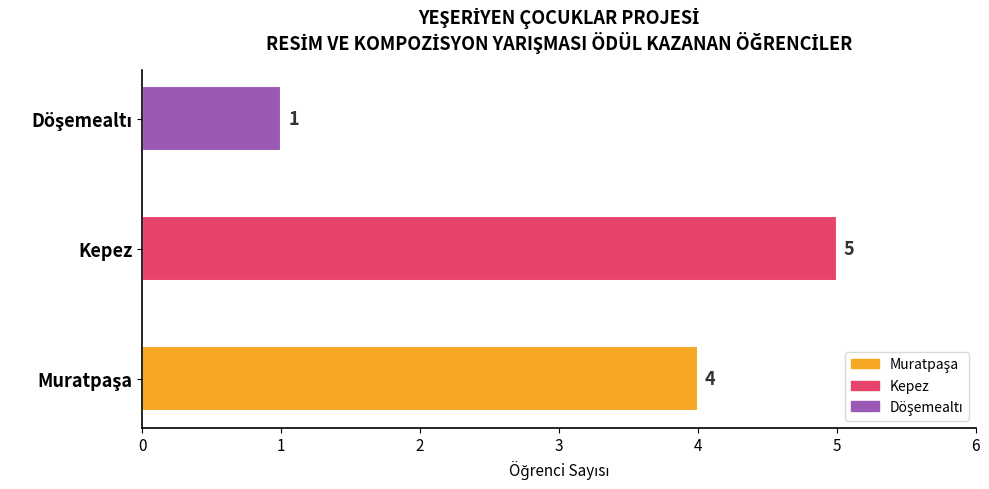

Count the values in the range 1 to 5.

3